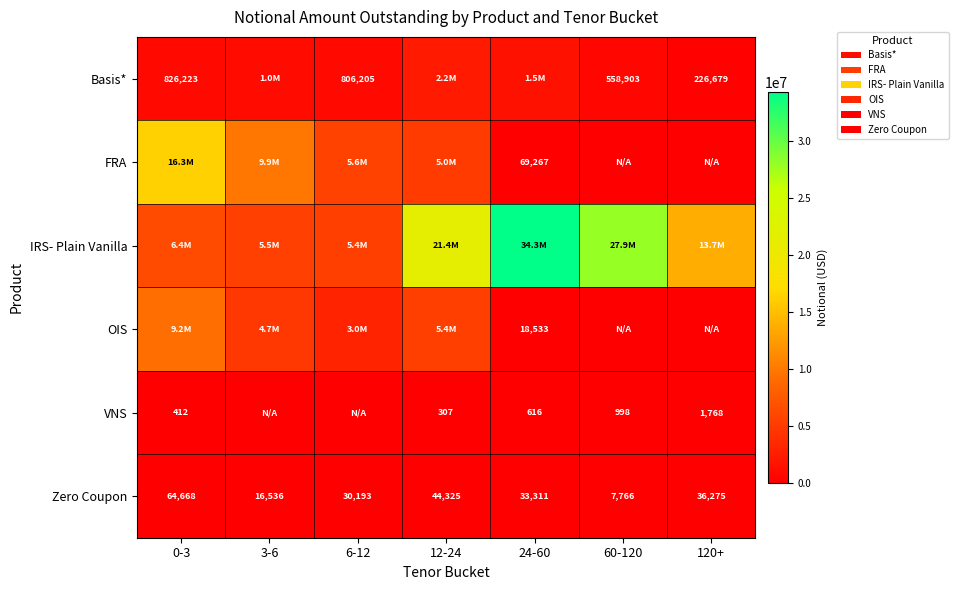

Is it true that Zero Coupon equals 7766 at 60-120?

True